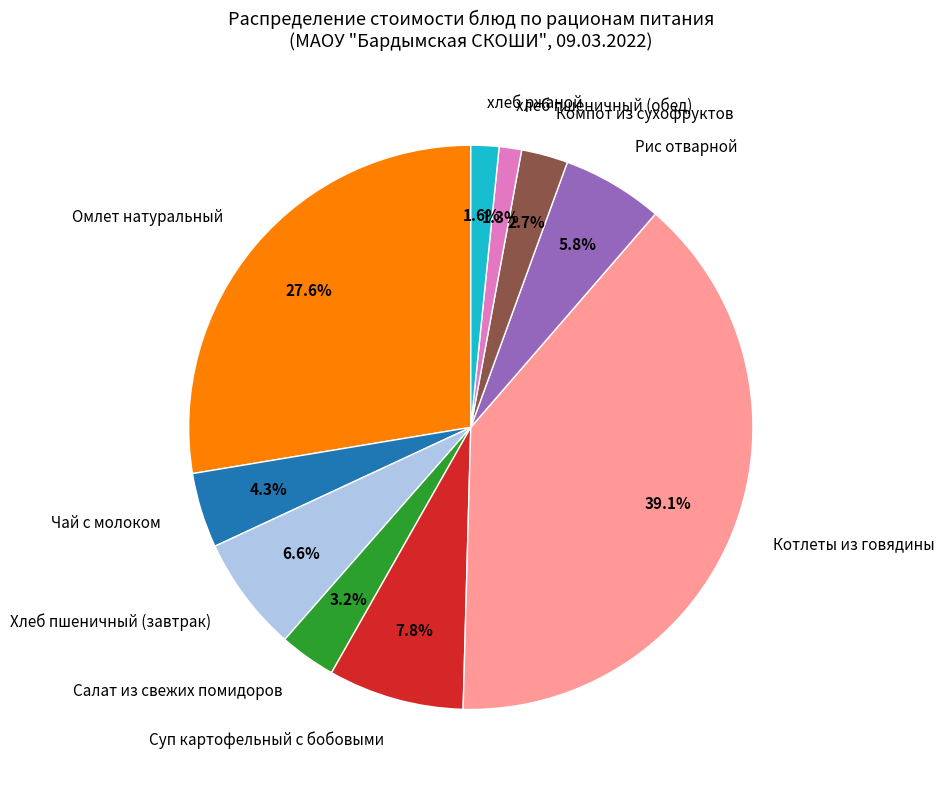

True or false: Рис отварной accounts for 19% of the total.

False